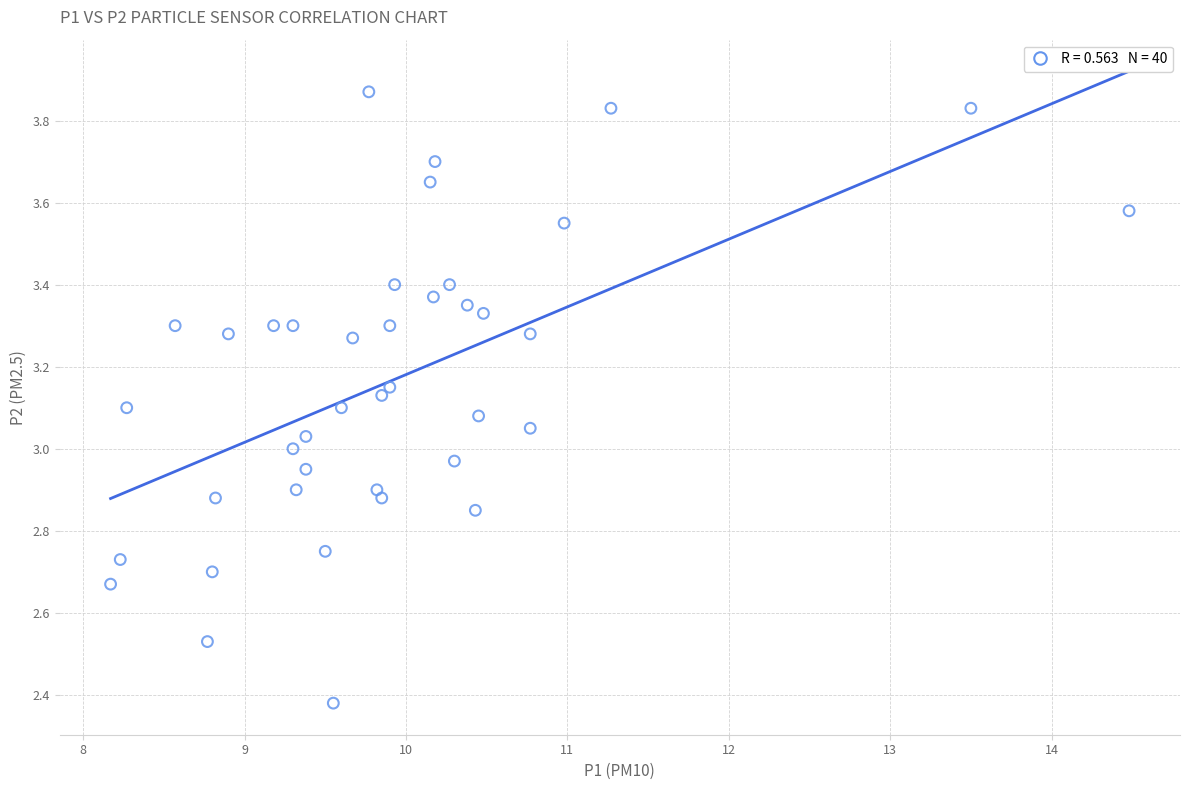

What is the range of X values (max minus min)?

6.3